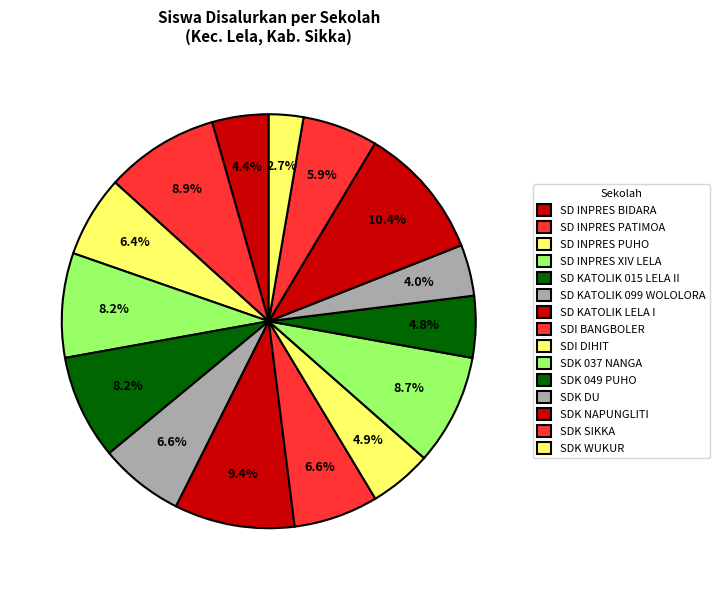

What portion of the pie excludes SDK 049 PUHO?

95.2%